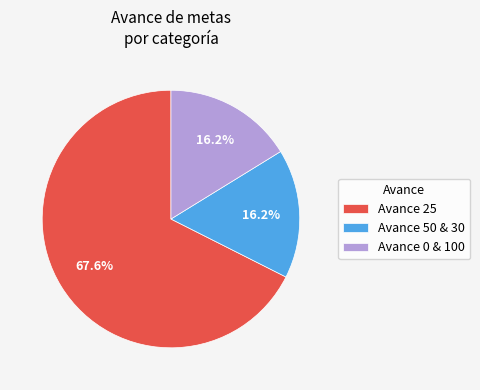

What is the ratio of the value at Avance 0 & 100 to the value at Avance 50 & 30?

1.0